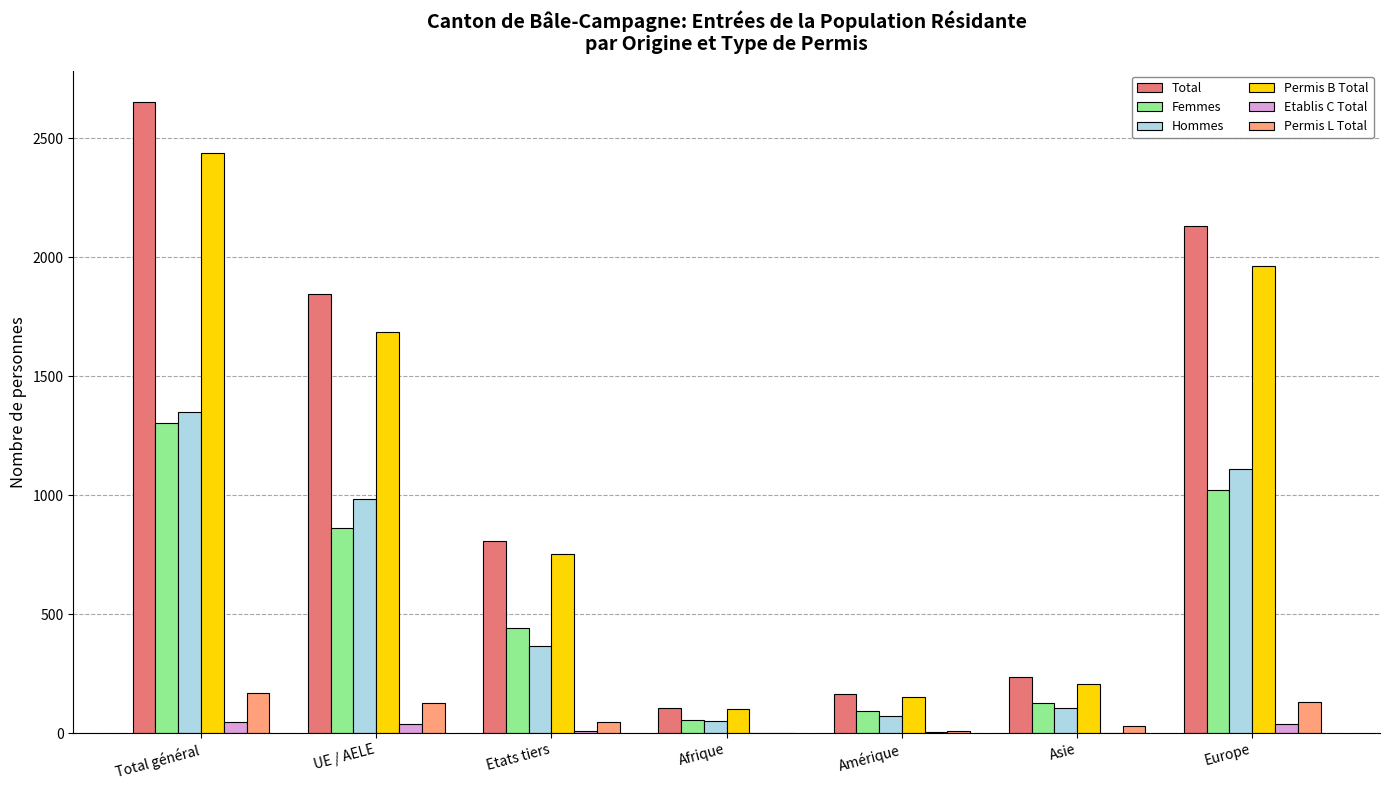

Does the chart contain stacked bars?

No